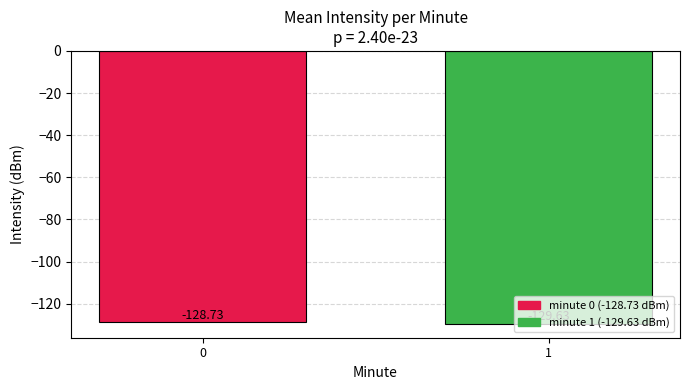

Reading right to left, transcribe all the data shown in this chart.

-129.6	-128.7